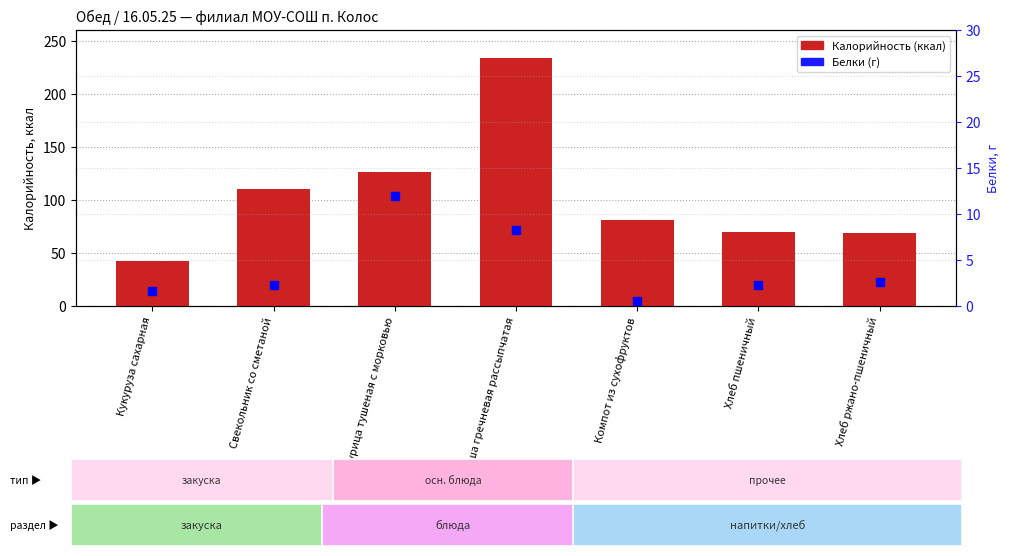

Which series has the largest range (max minus min)?

Калорийность (ккал)